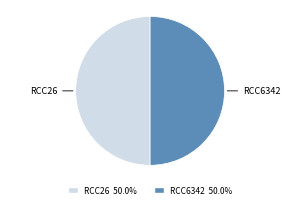

Count the number of slices in the pie.

2